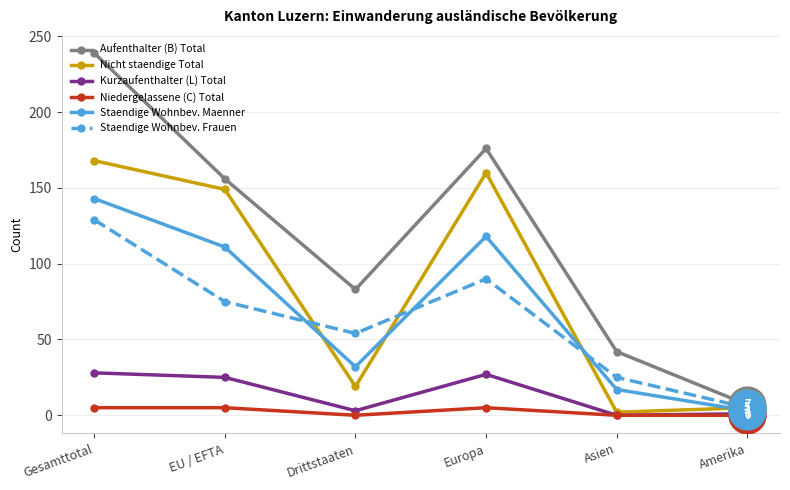

What is the total value across all series at Drittstaaten?

191